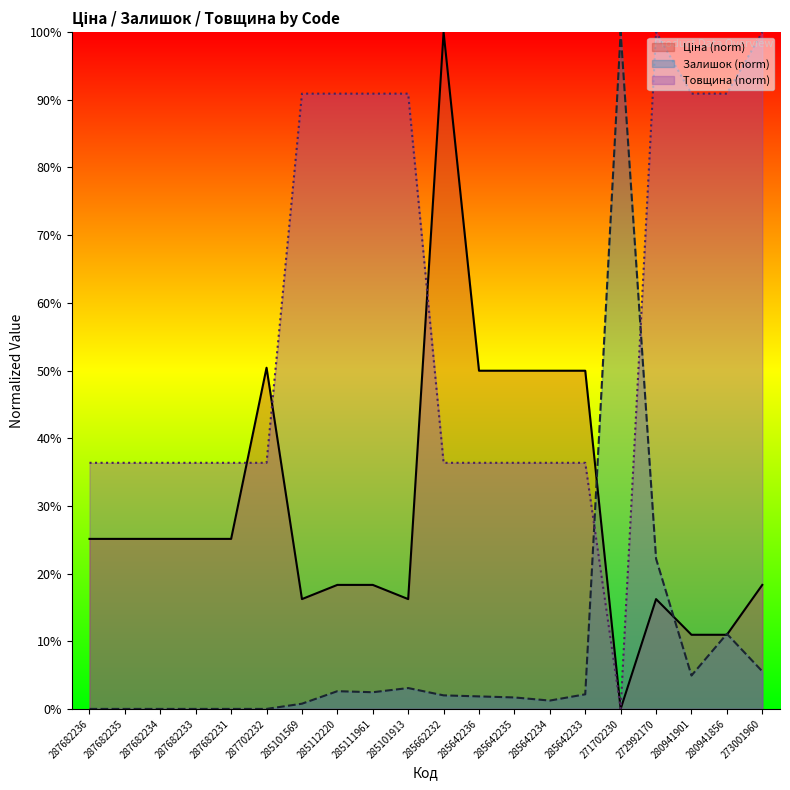

True or false: Залишок has a value of 0.5 at 285642234.

False